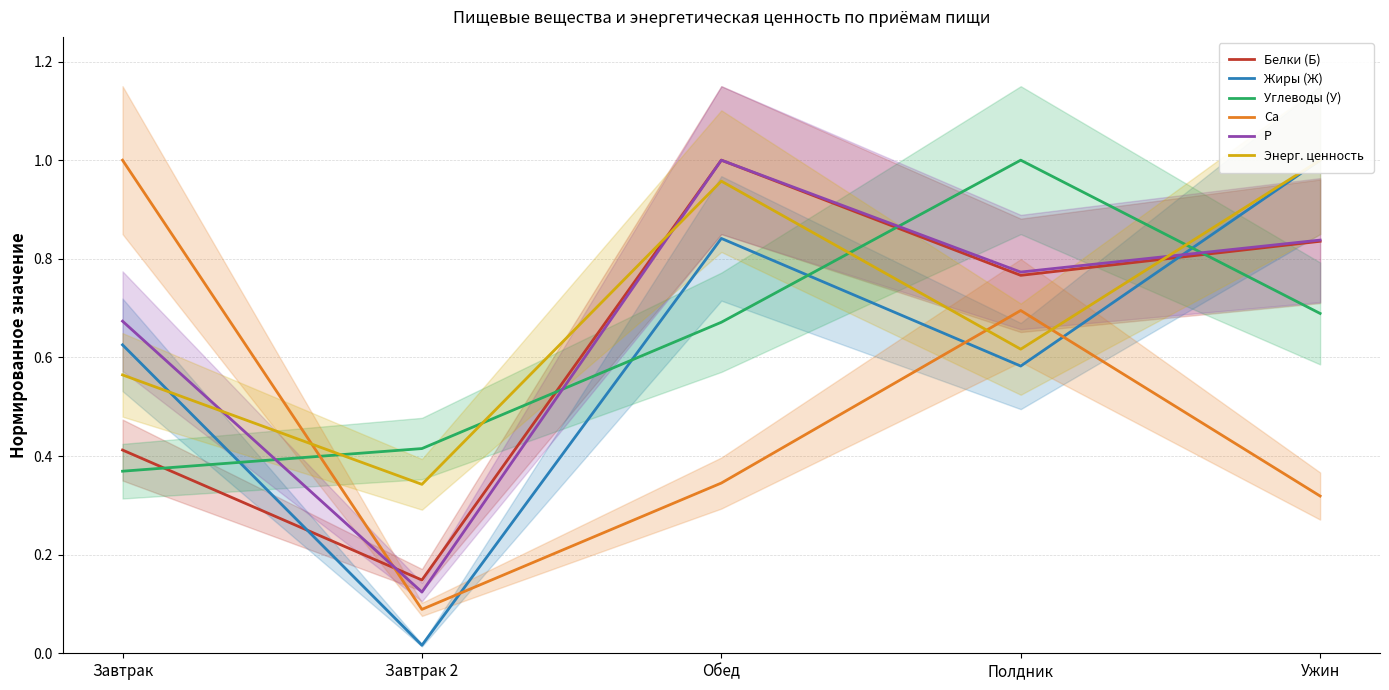

Does the chart display data point markers on the line(s)?

No